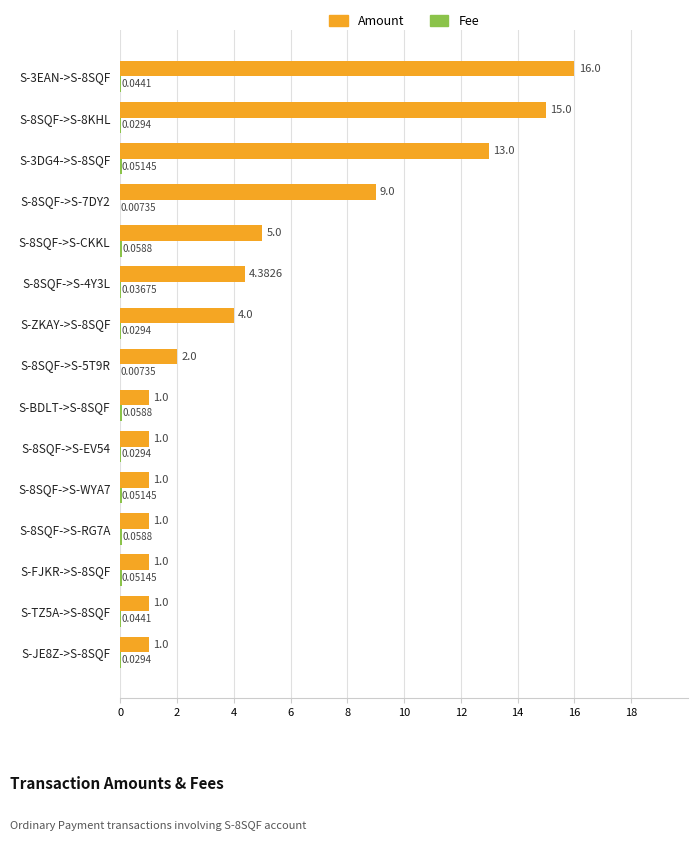

At which category is the sum across all series the highest?

S-3EAN->S-8SQF